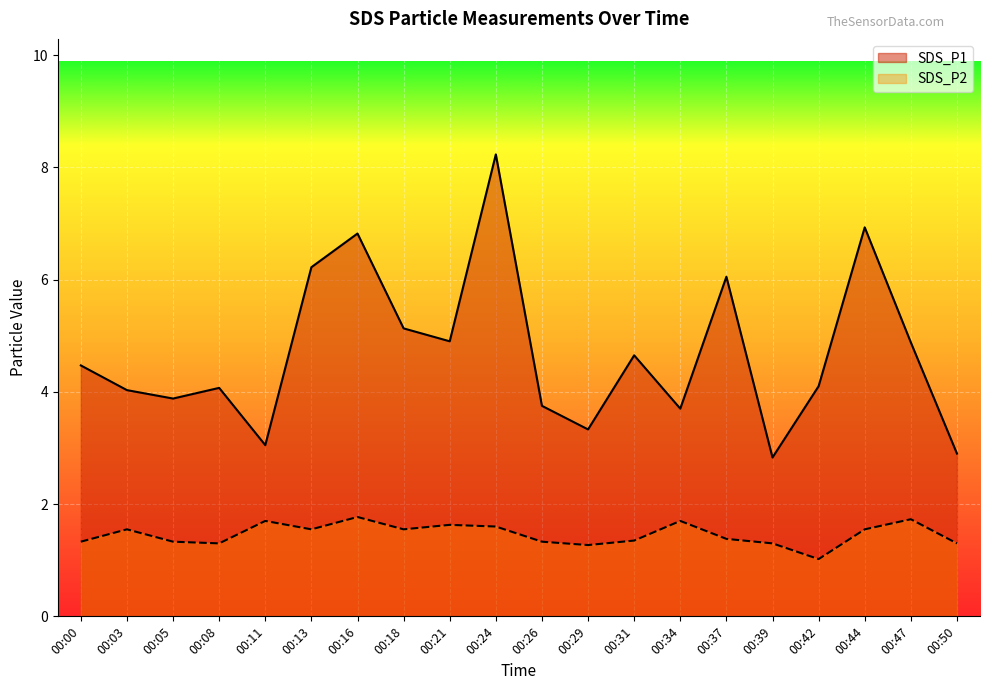

Which label corresponds to the largest value in the chart?

00:24